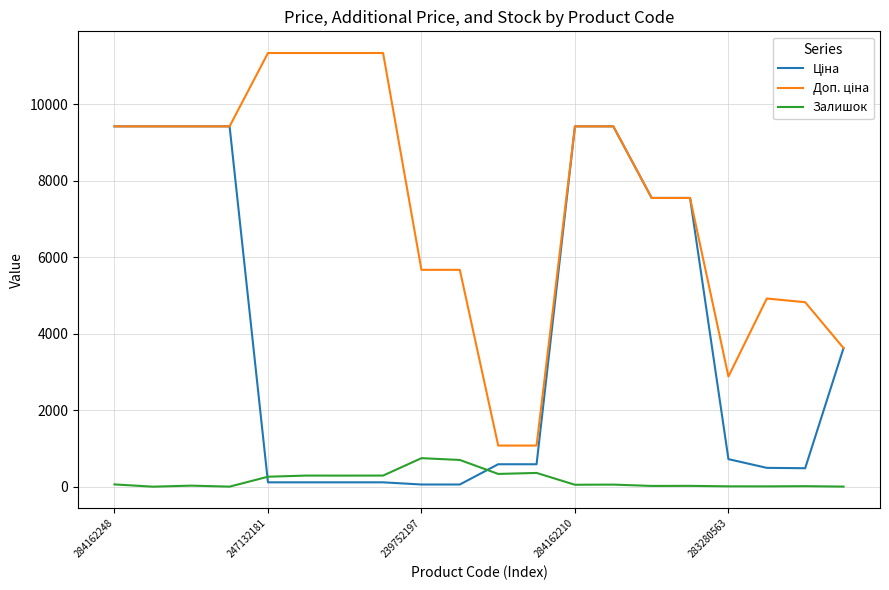

What is the greatest value displayed?

11334.0